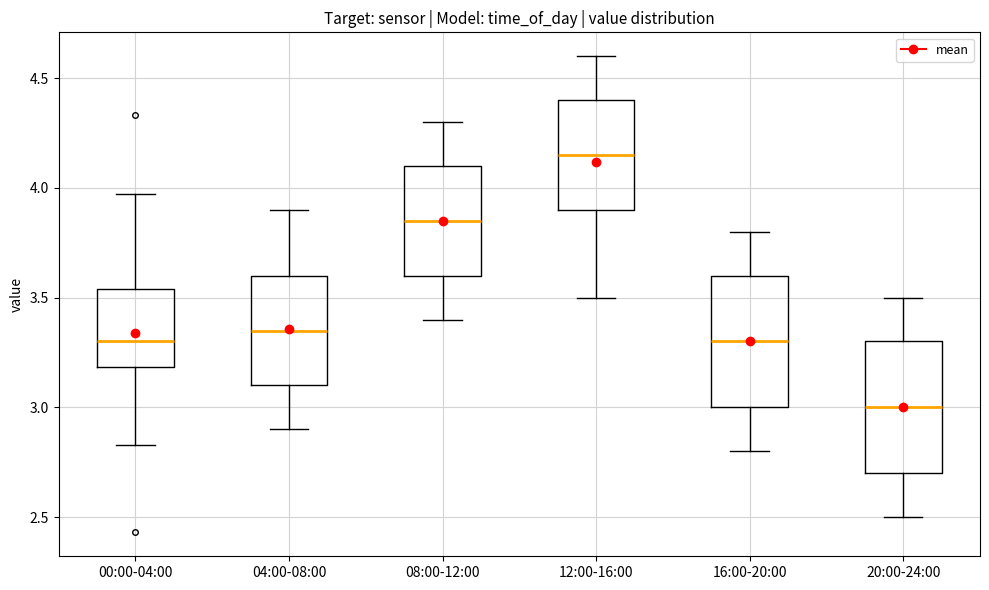

Which box has the highest median line?

12:00-16:00